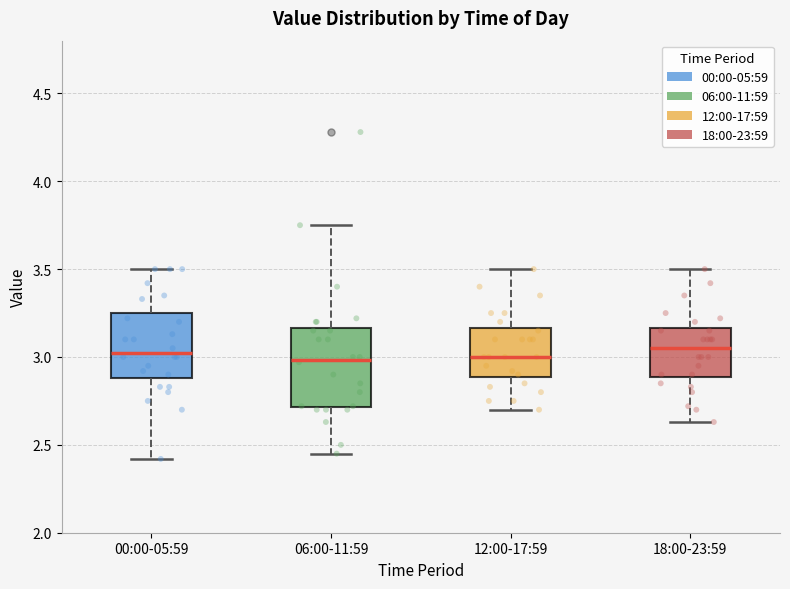

Where is the upper edge of the box for 12:00-17:59 on the y-axis? The values are not printed on the chart, so give them approximately, as read against the axis.

3.15